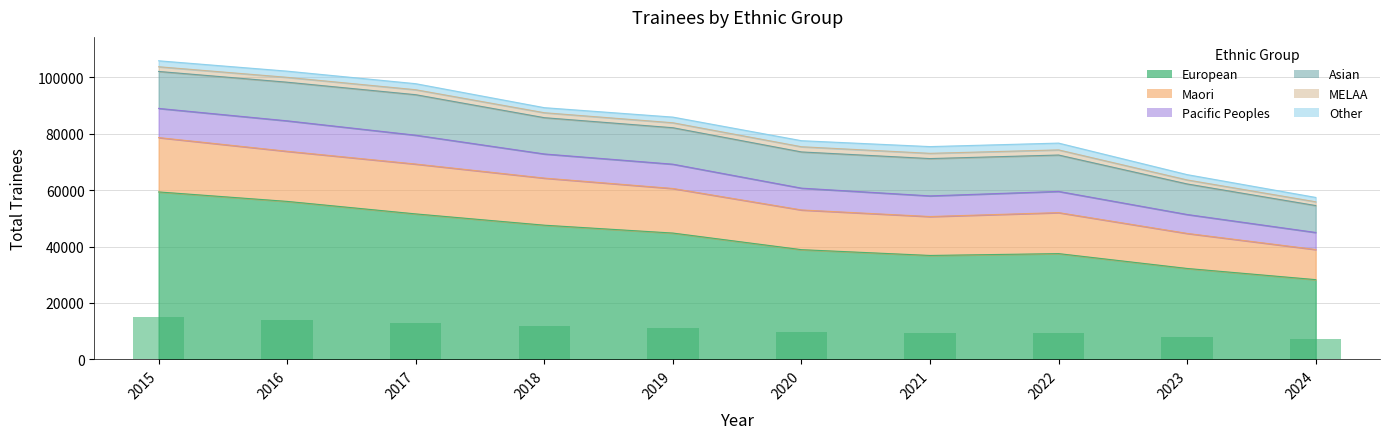

Rank the categories by Maori value from lowest to highest.

2024, 2023, 2021, 2022, 2020, 2019, 2018, 2017, 2016, 2015